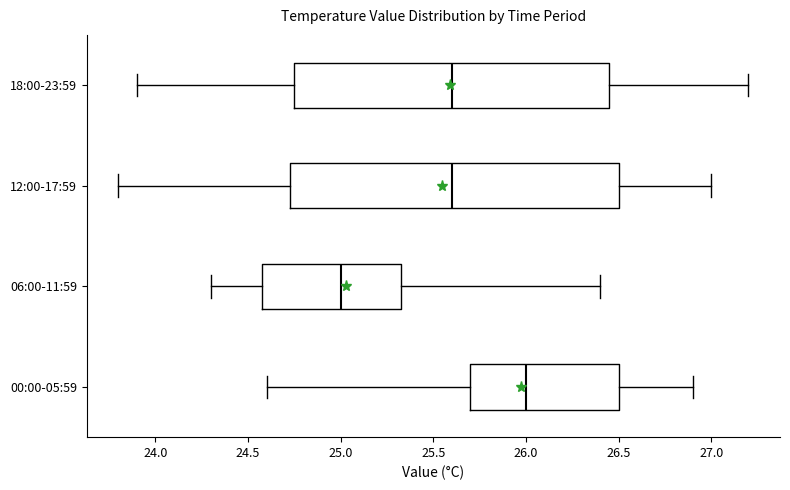

Reading bottom to top, transcribe this box plot: for each box, give where its median line is, the range the box spans, and where its two whiskers end, as read against the x-axis. The values are not printed on the chart, so give them approximately, as read against the axis.

00:00-05:59: median 26.00, box 25.70 to 26.50, whiskers 24.60 to 26.90
06:00-11:59: median 25.00, box 24.60 to 25.35, whiskers 24.30 to 26.40
12:00-17:59: median 25.60, box 24.75 to 26.50, whiskers 23.80 to 27.00
18:00-23:59: median 25.60, box 24.75 to 26.45, whiskers 23.90 to 27.20